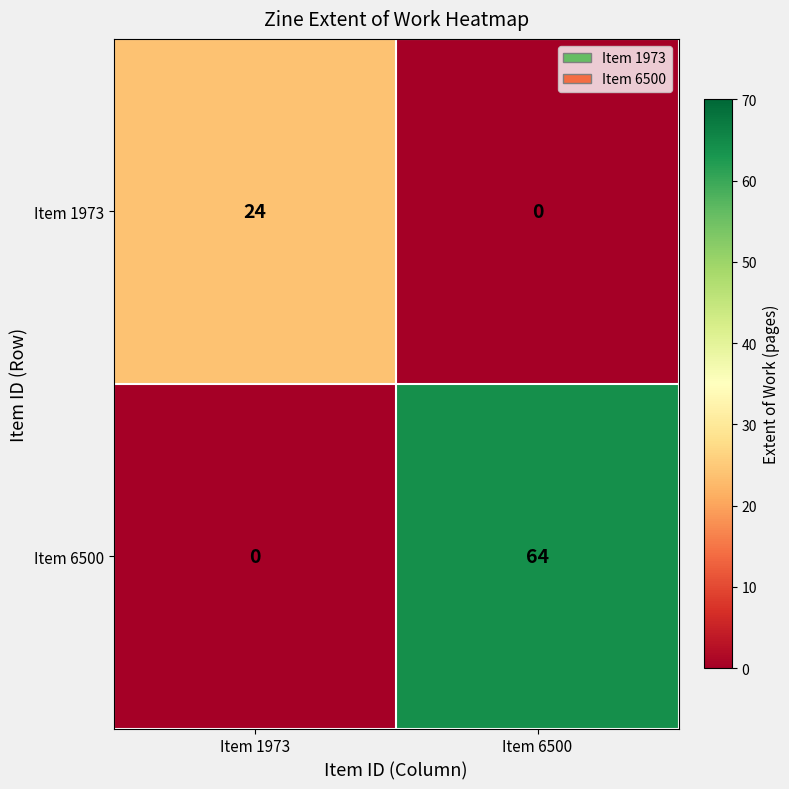

The Item 1973 series shows 34 at Item 1973. True or false?

False